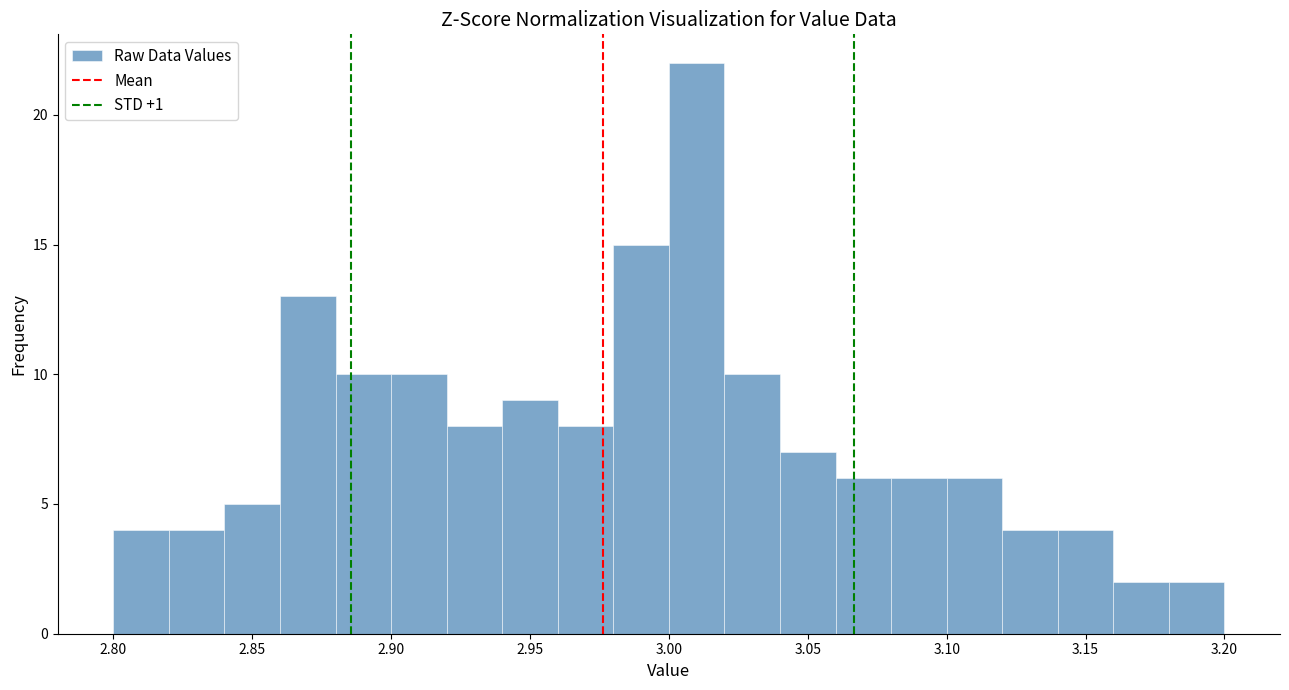

How tall is the bar that spans 3.00 to 3.02 on the x-axis? The values are not printed on the chart, so give them approximately, as read against the axis.

22